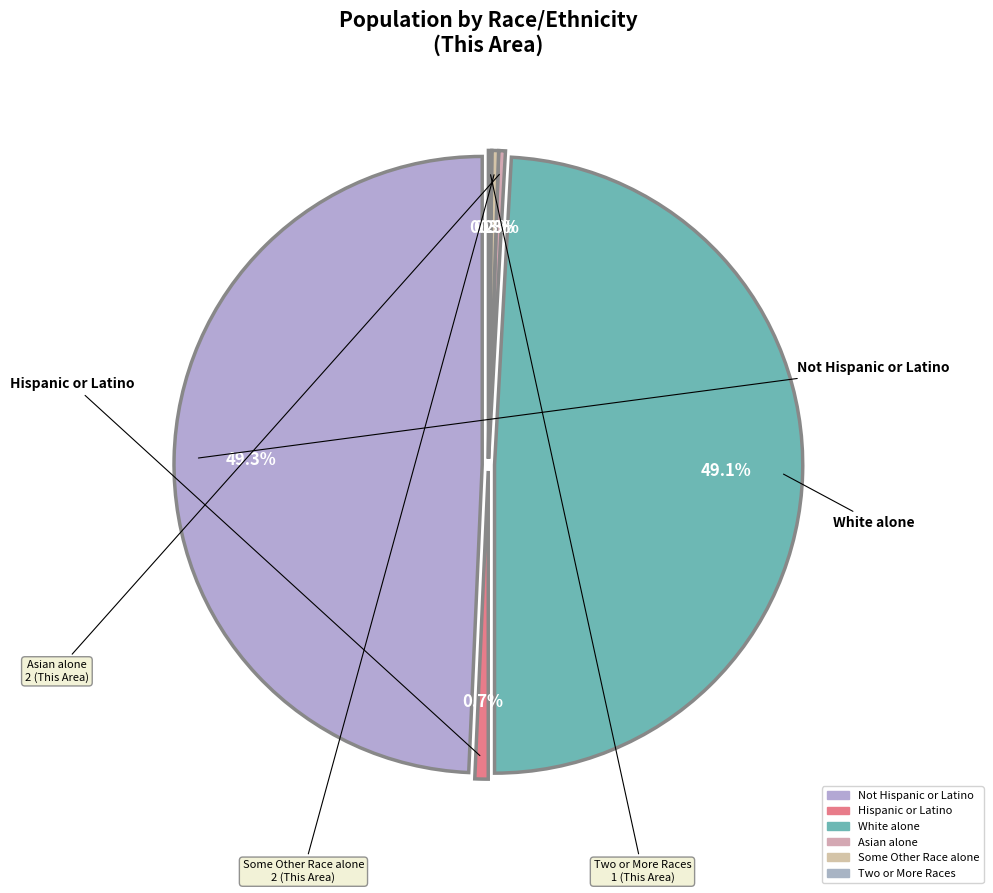

Does Black or African American alone represent more than half of the total?

No